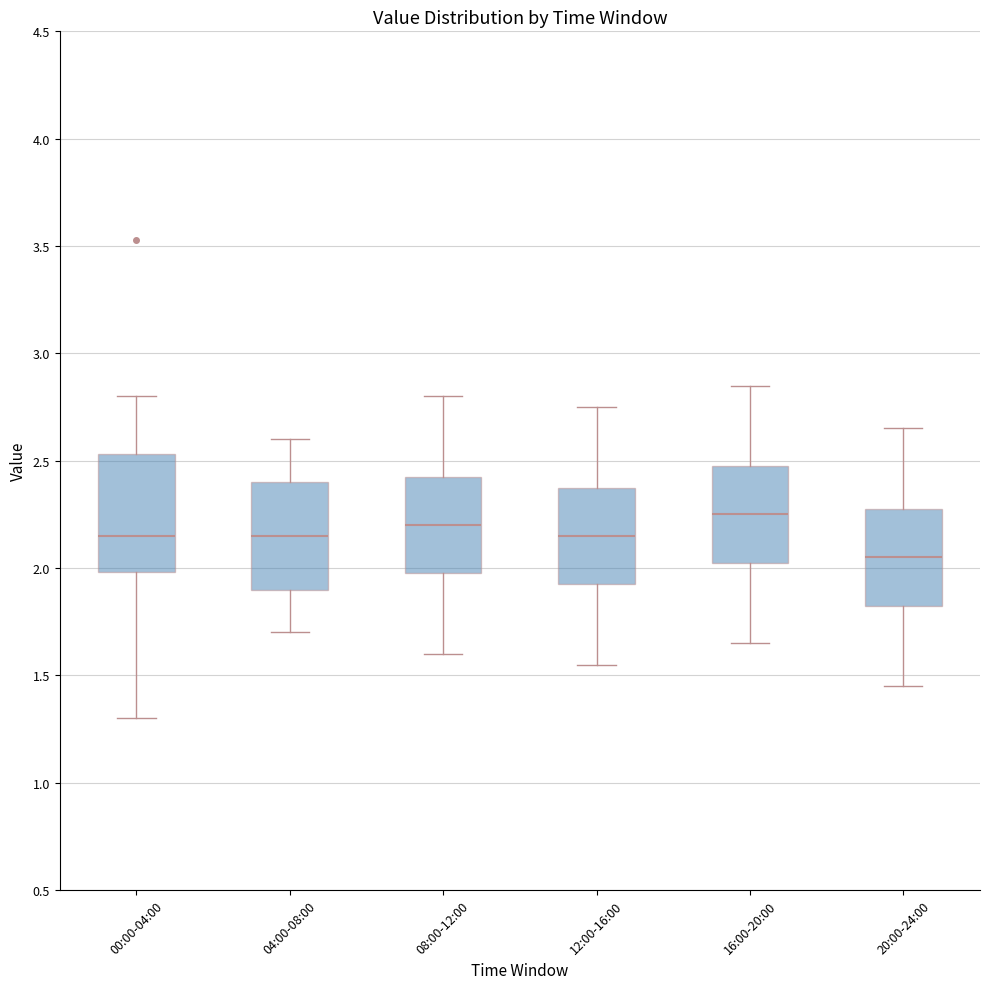

Reading left to right, transcribe this box plot: for each box, give where its median line is, the range the box spans, and where its two whiskers end, as read against the y-axis. The values are not printed on the chart, so give them approximately, as read against the axis.

00:00-04:00: median 2.15, box 2.00 to 2.55, whiskers 1.30 to 2.80
04:00-08:00: median 2.15, box 1.90 to 2.40, whiskers 1.70 to 2.60
08:00-12:00: median 2.20, box 2.00 to 2.45, whiskers 1.60 to 2.80
12:00-16:00: median 2.15, box 1.95 to 2.40, whiskers 1.55 to 2.75
16:00-20:00: median 2.25, box 2.05 to 2.50, whiskers 1.65 to 2.85
20:00-24:00: median 2.05, box 1.85 to 2.30, whiskers 1.45 to 2.65